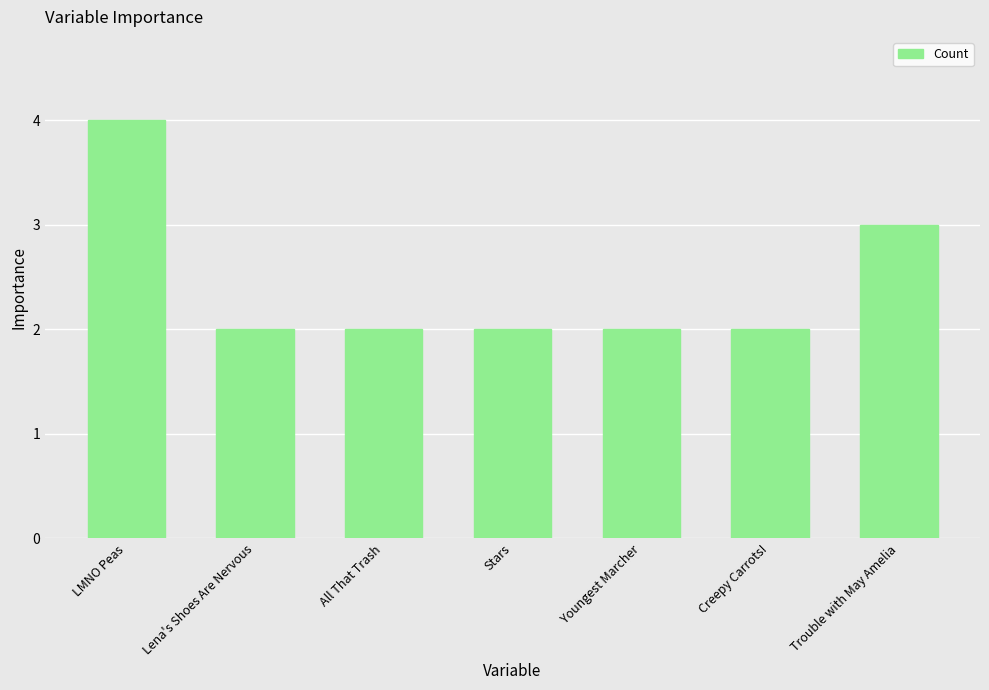

Which label corresponds to the largest value in the chart?

LMNO Peas